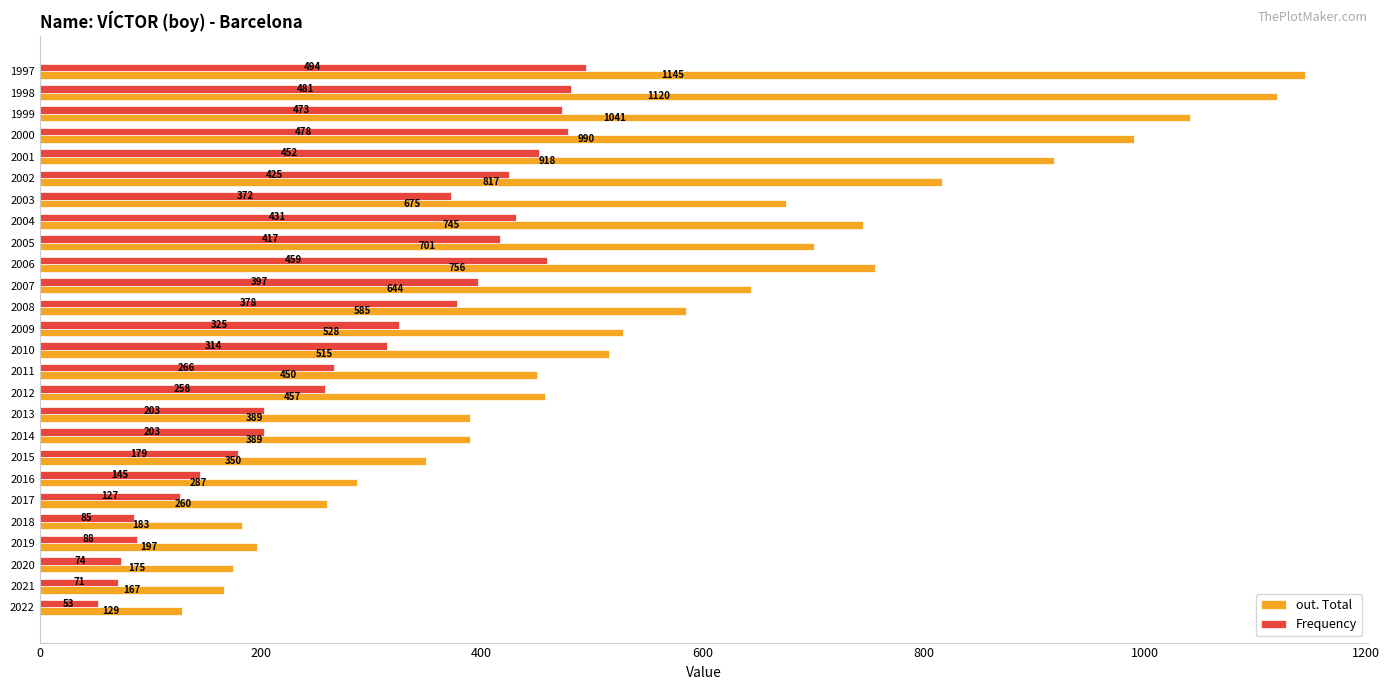

At which label is out. Total closest to 637?

2007